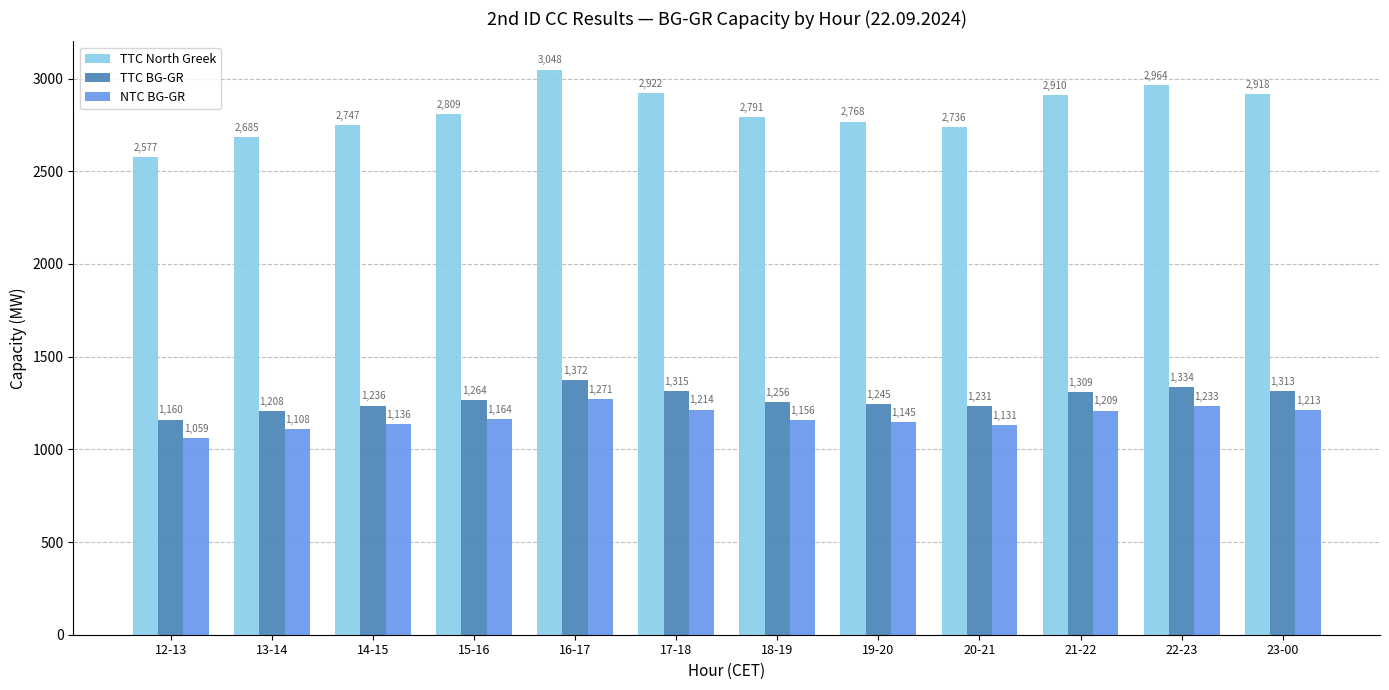

The value of NTC BG-GR at 23-00 is 1859. True or false?

False